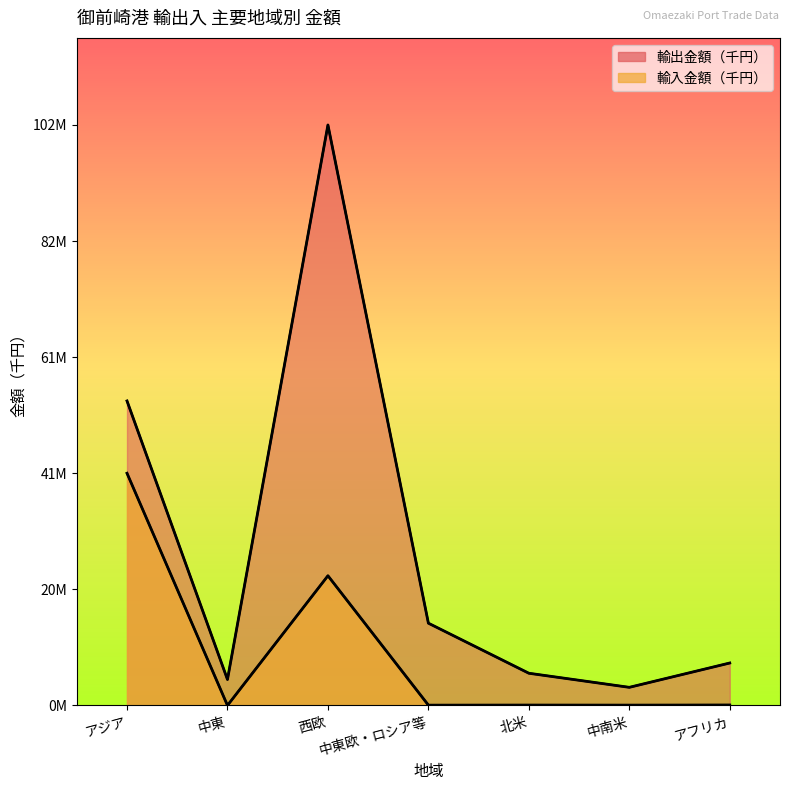

What is the label of the 4th point from the left?

中東欧・ロシア等